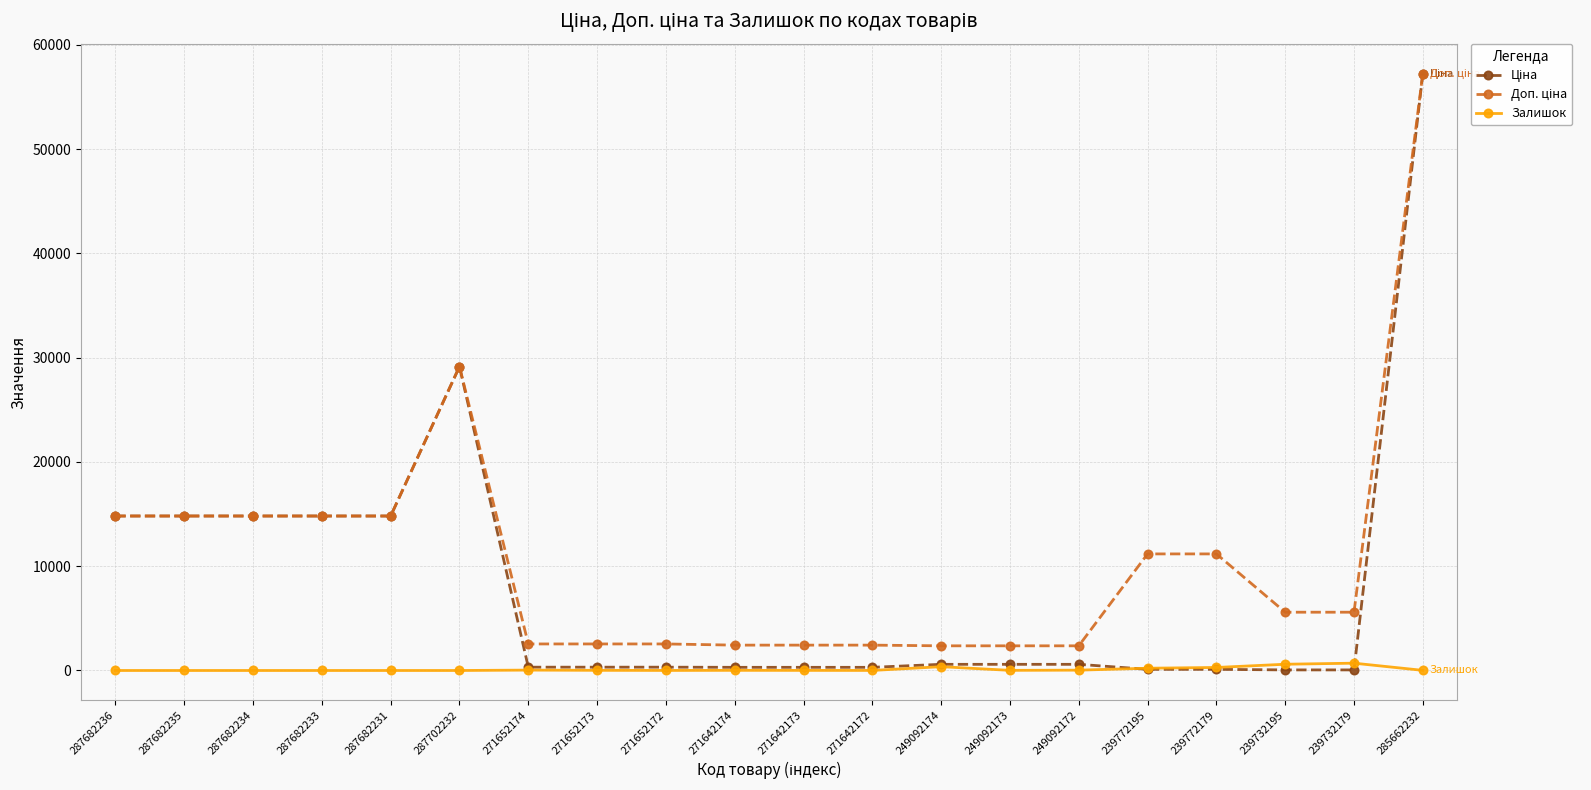

What is the difference between the highest and lowest values at 287702232?

29152.3